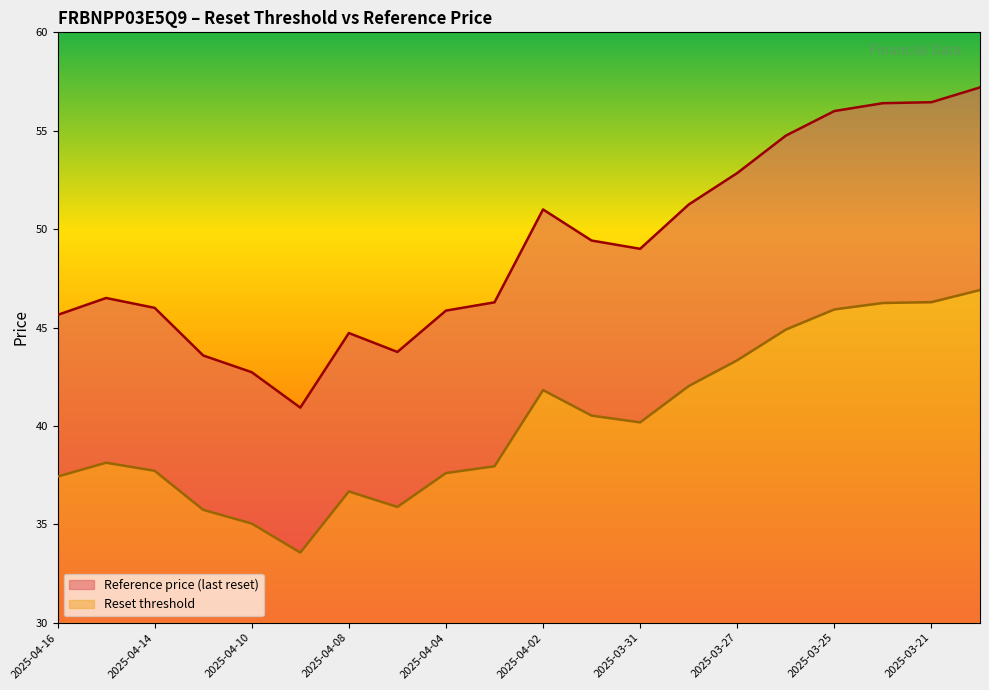

Reading left to right, what are all the values shown in this chart?

Reset threshold: 37.4	38.1	37.7	35.7	35.0	33.6	36.7	35.9	37.6	38.0	41.8	40.5	40.2	42.0	43.3	44.9	45.9	46.2	46.3	46.9
Reference price: 45.6	46.5	46.0	43.6	42.7	40.9	44.7	43.8	45.9	46.3	51.0	49.4	49.0	51.2	52.9	54.8	56.0	56.4	56.5	57.2